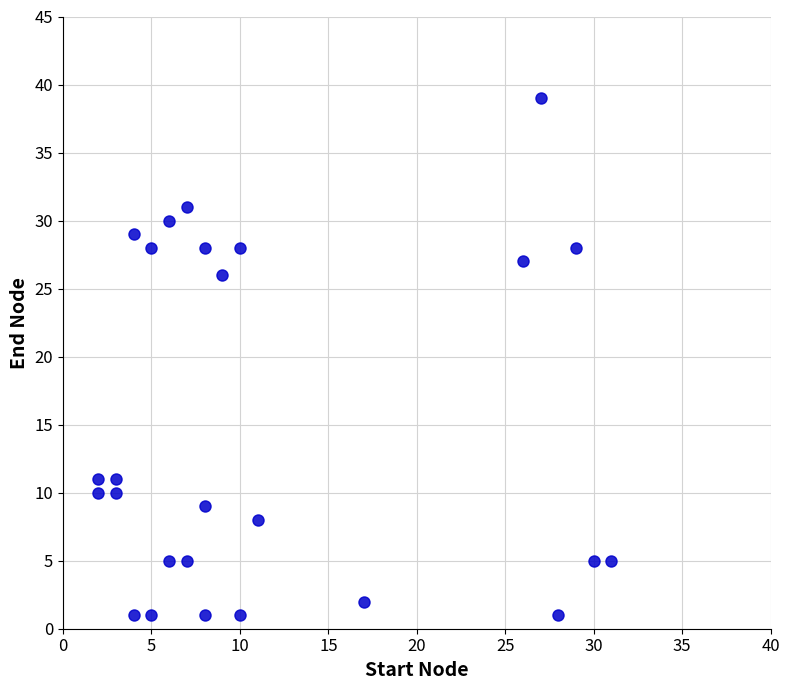

What is the range of X values (max minus min)?

29